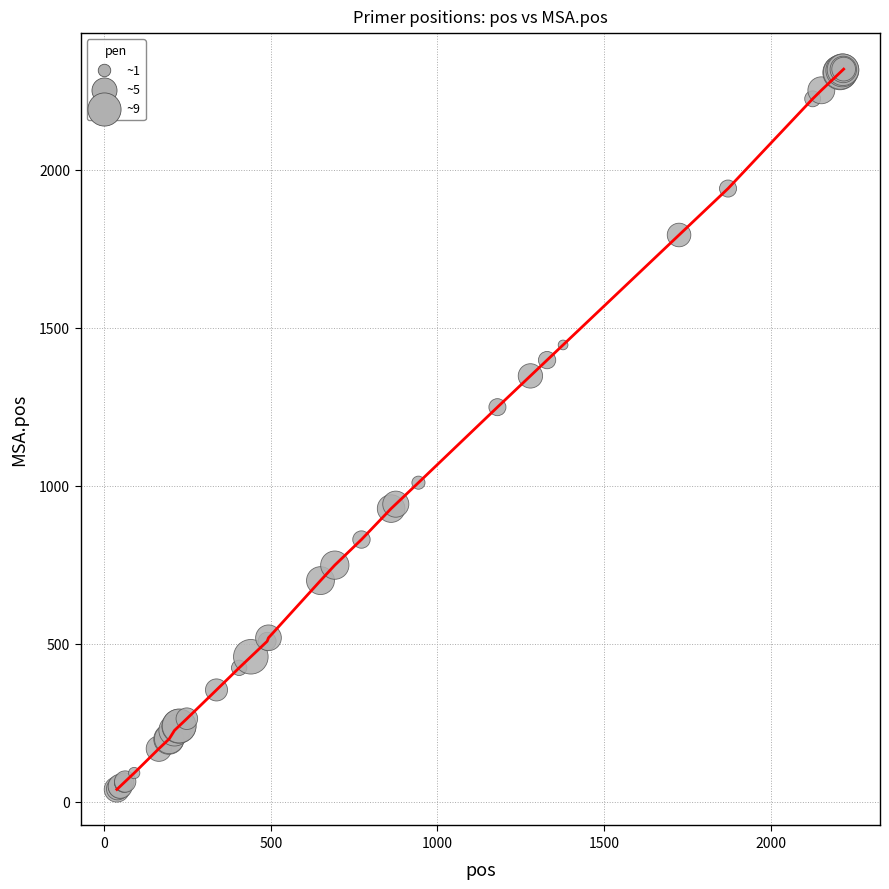

What is the difference between the maximum and minimum values?

2280